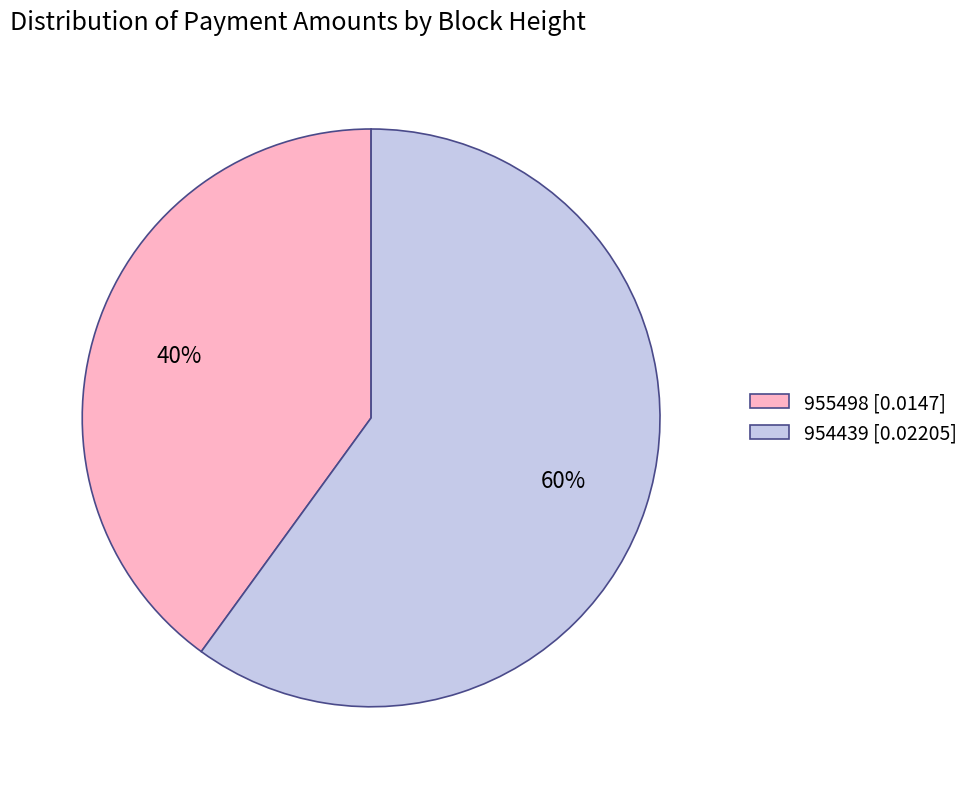

To the nearest percent, what is the combined percentage of 954439 and 955498?

100%